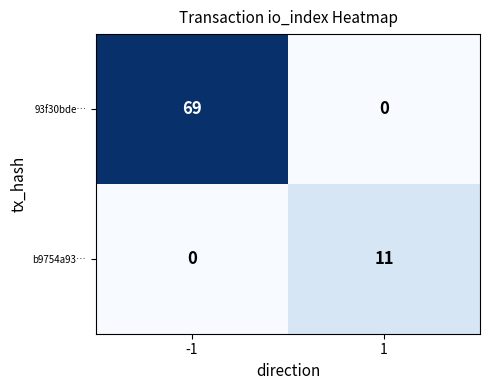

How many values in b9754a93… are above zero?

1